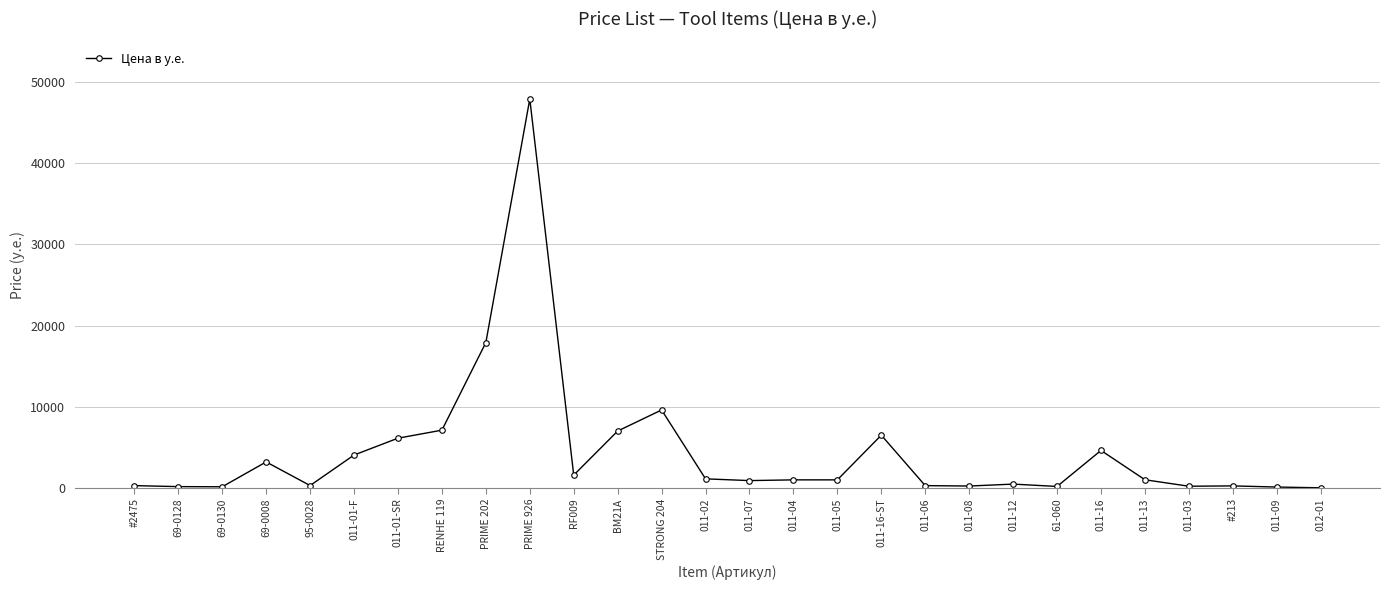

The chart shows a value of 280 at #2475. True or false?

True